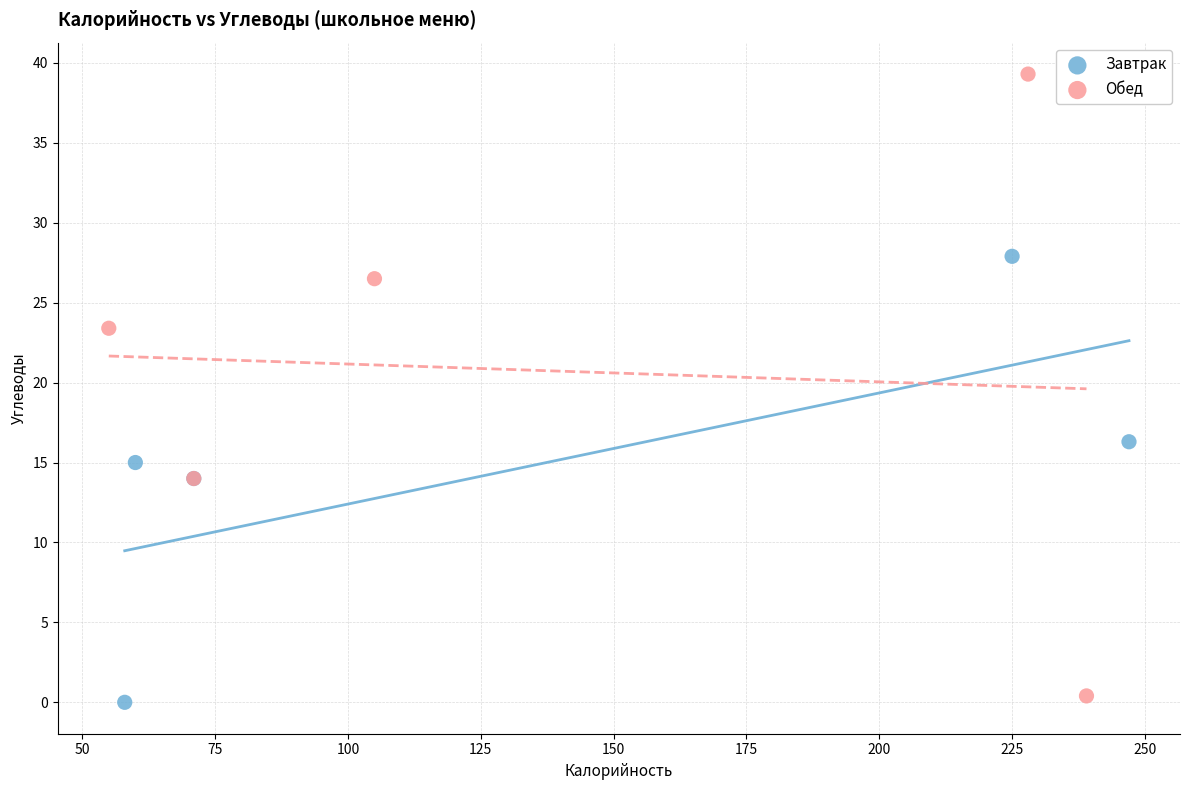

Which series contains the highest Y value?

Обед